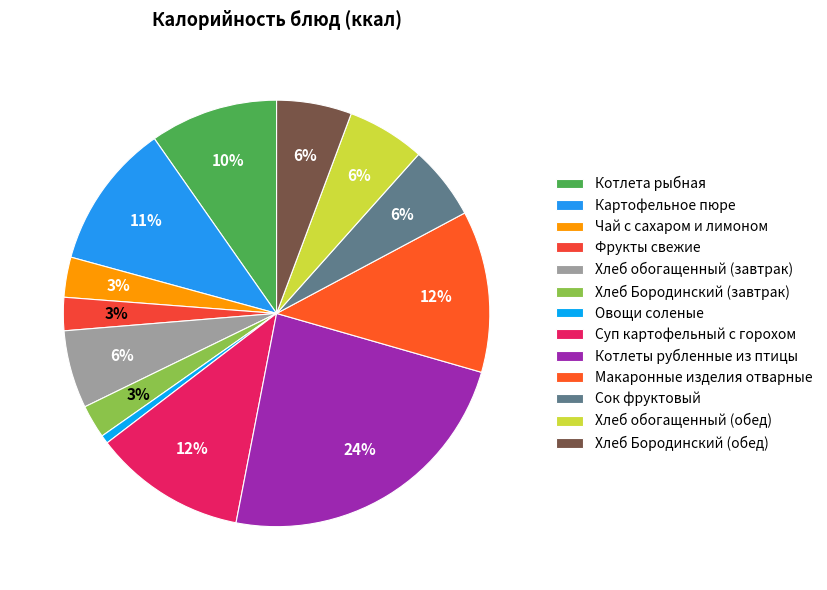

Is it true that Котлета рыбная is 10% of the pie?

True